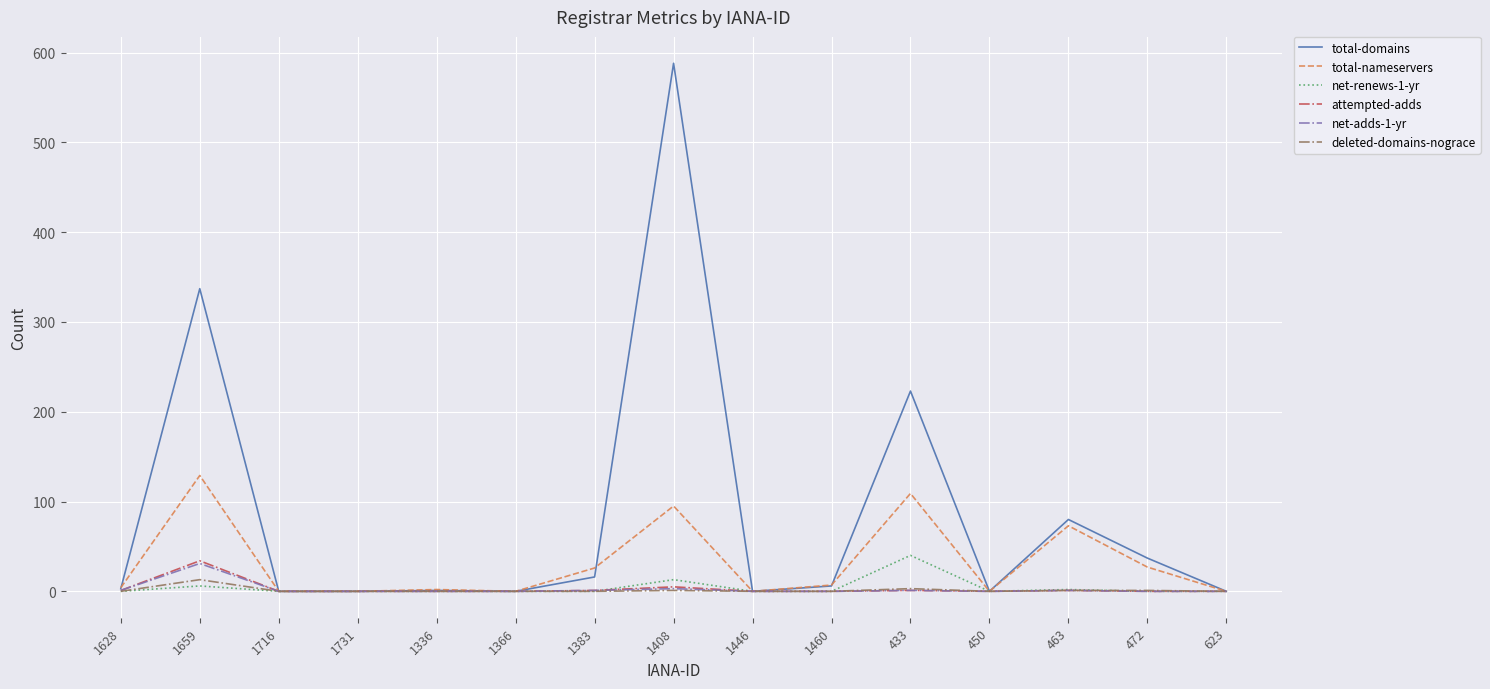

Which series has the widest spread of values?

total-domains